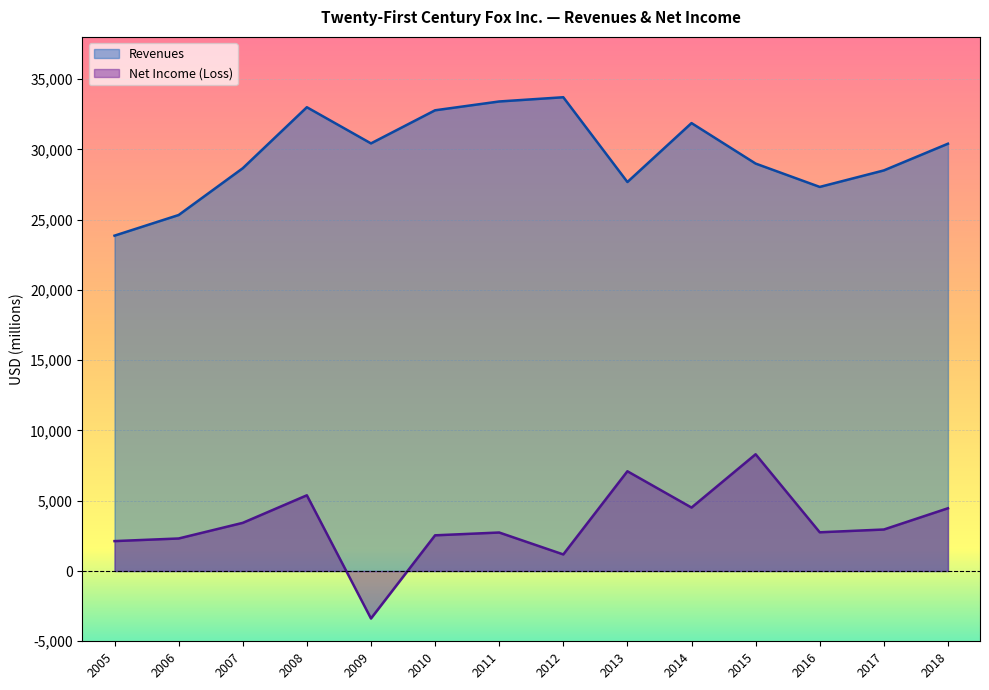

What is the total value across all series at 2006?

27641